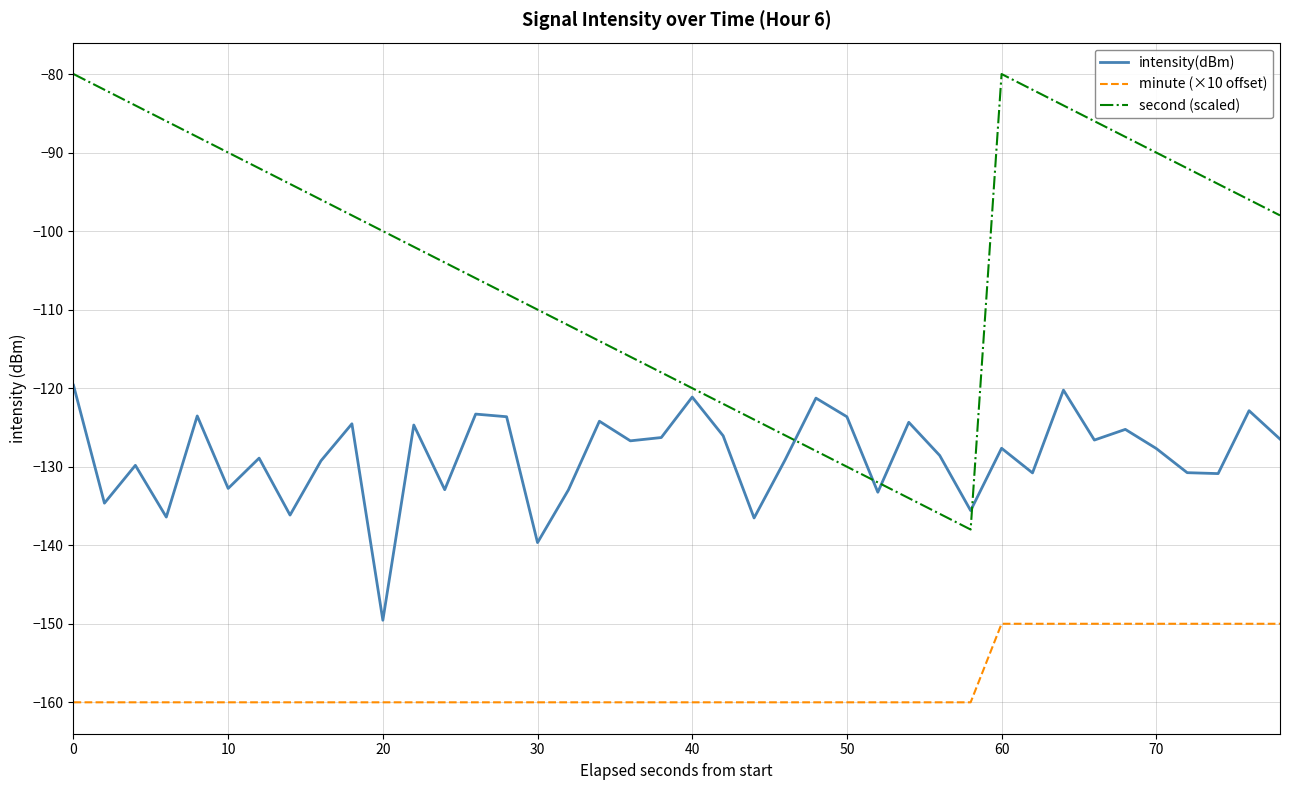

What is the highest value of the minute (×10 offset) series?

-150.0